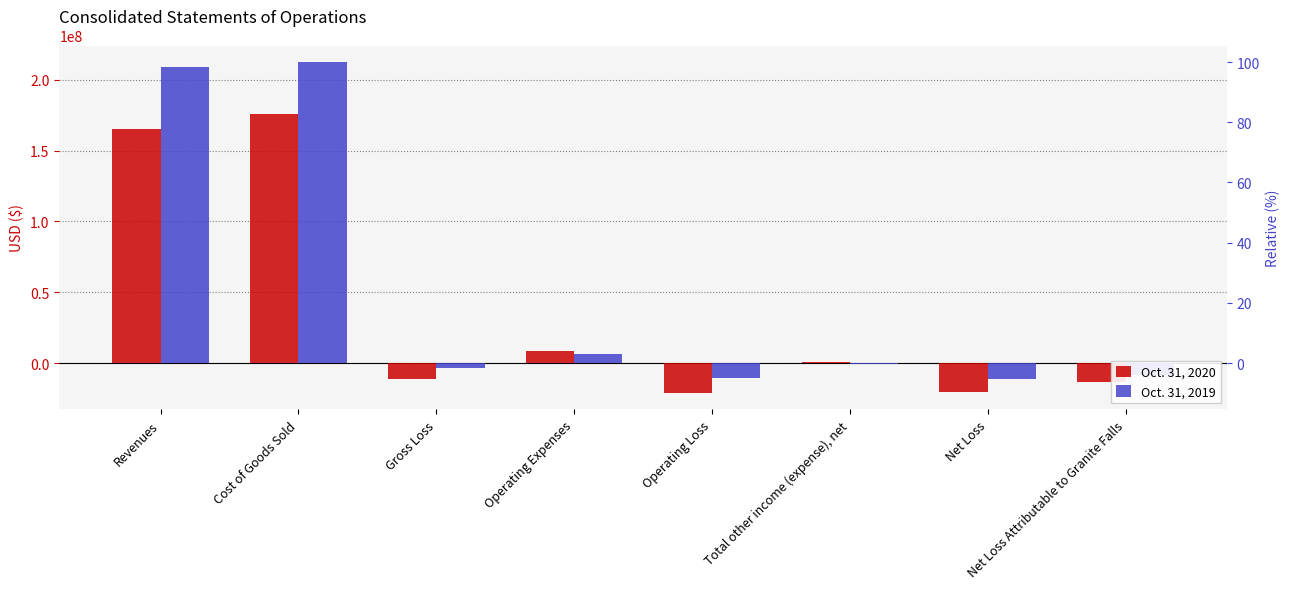

At how many categories does at least one series exceed 184915708?

2